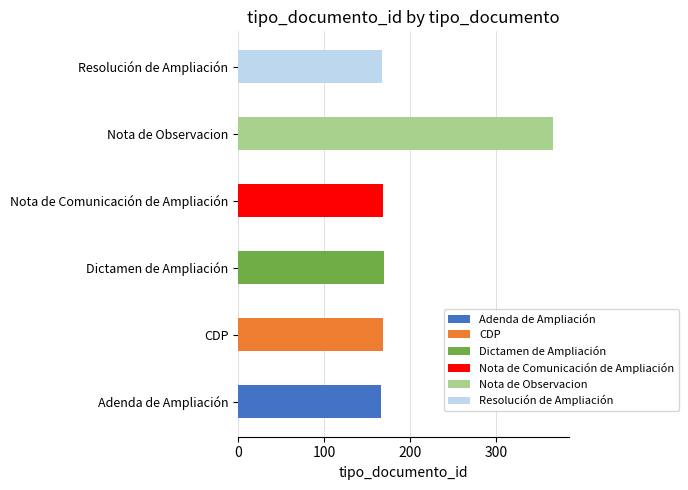

Approximately how many times larger is the value at Resolución de Ampliación compared to CDP?

1.0